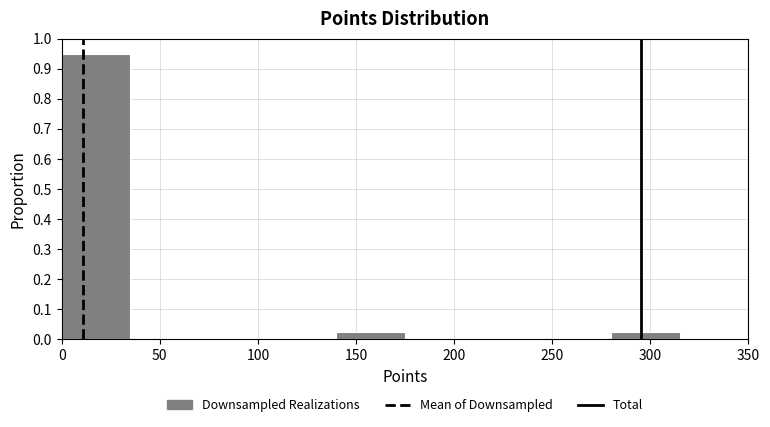

What is the height of the bar covering 140 to 175 on the x-axis? The values are not printed on the chart, so give them approximately, as read against the axis.

0.03